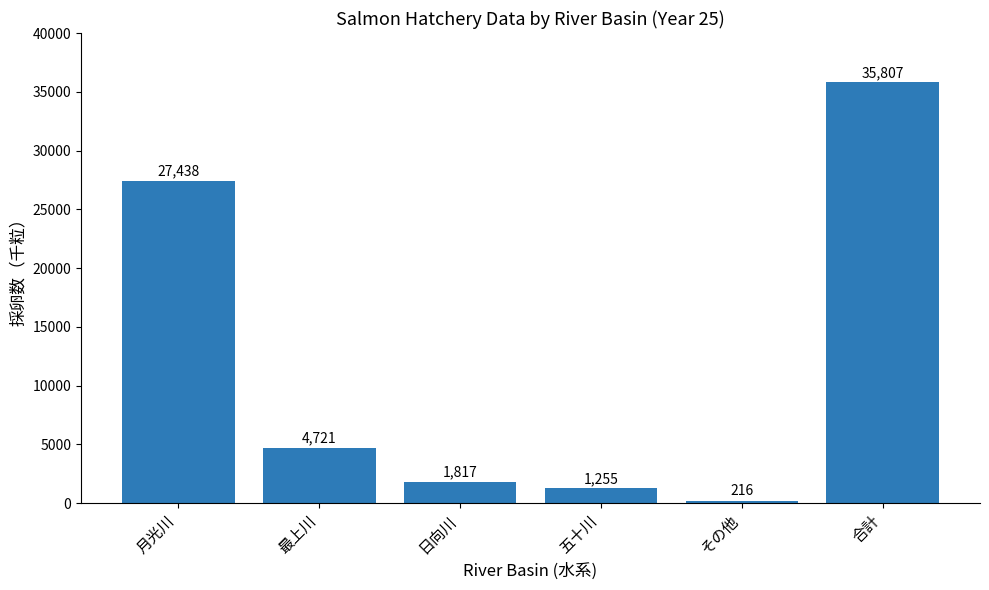

True or false: the data shows 4721 at 最上川.

True